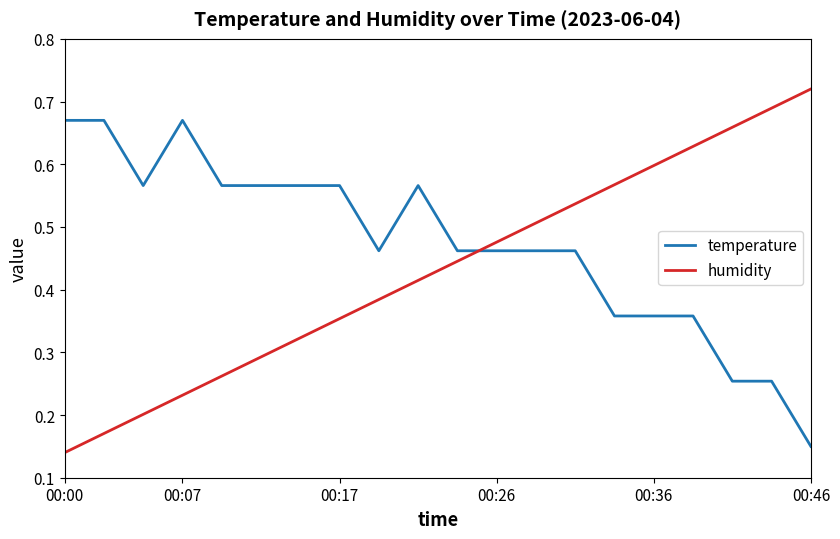

Rank the series by their average value, from highest to lowest.

temperature, humidity